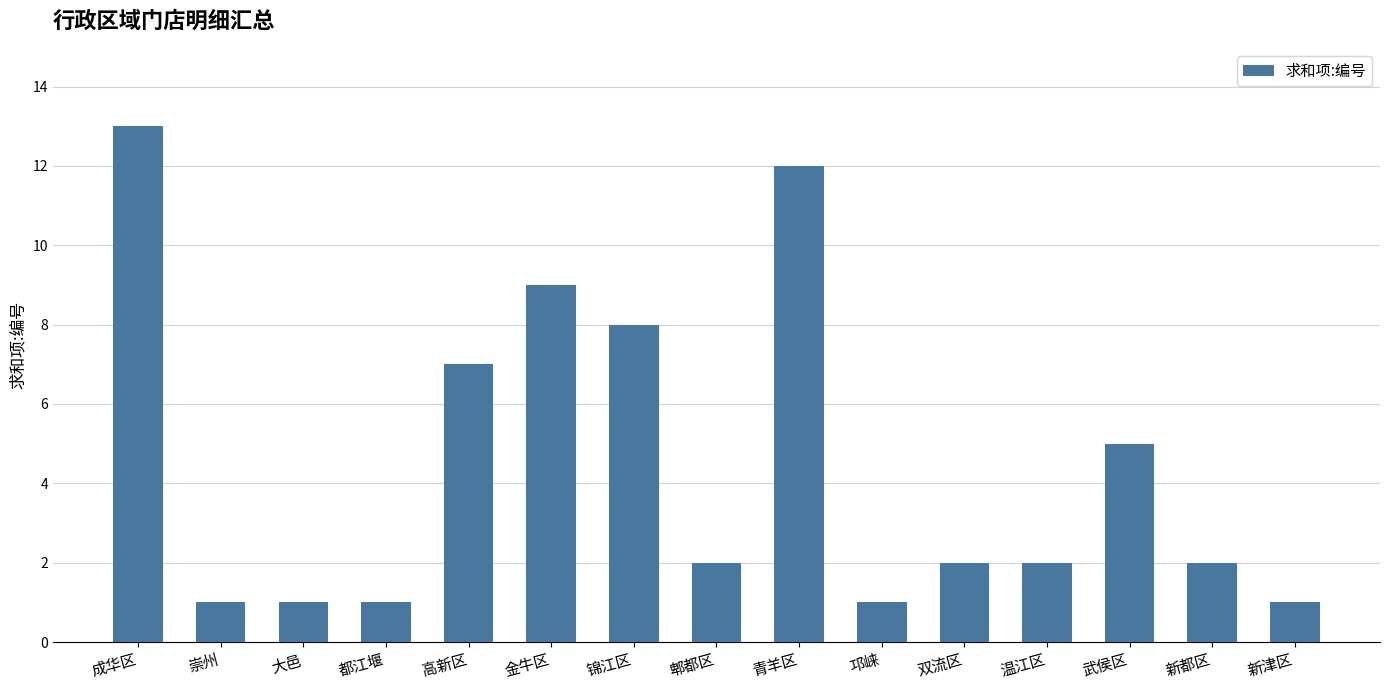

What is the change in value from 高新区 to 锦江区?

+1